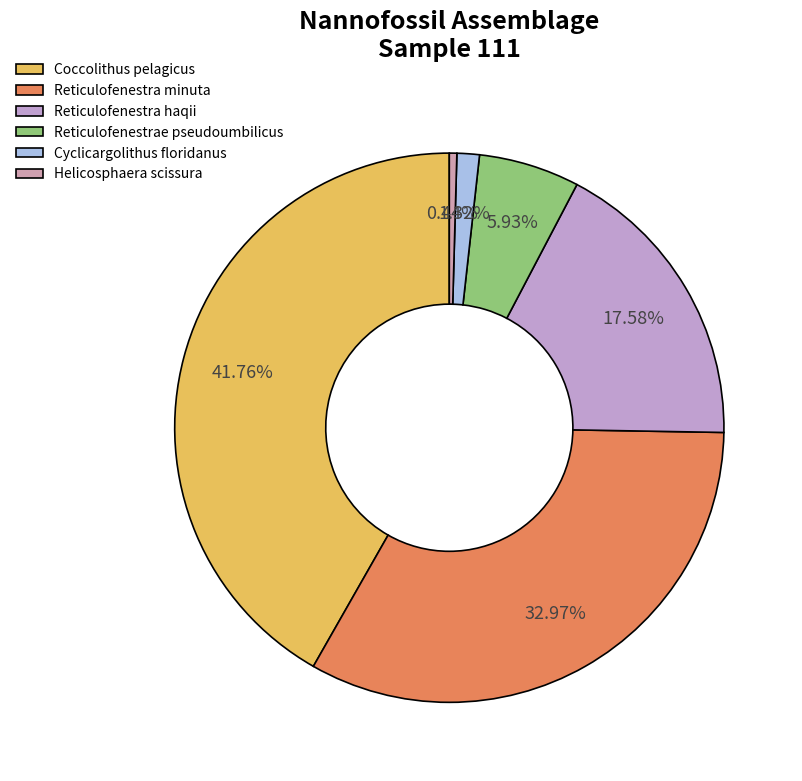

To the nearest percent, what is the combined percentage of Reticulofenestra haqii and Reticulofenestrae pseudoumbilicus?

24%